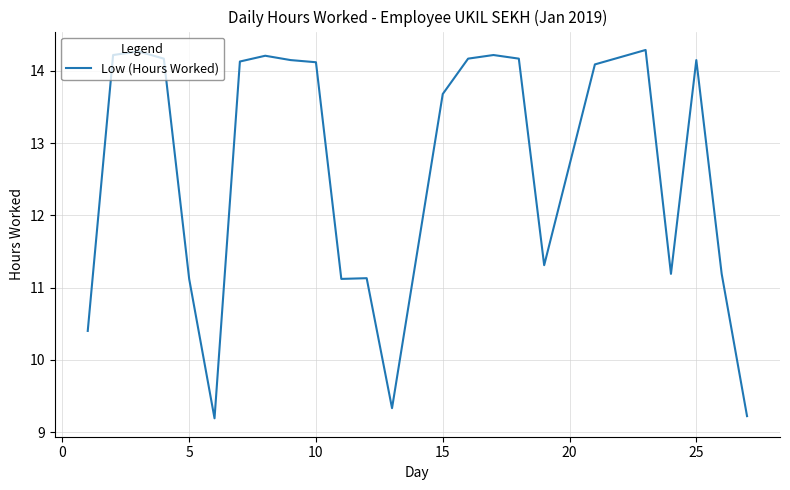

What is the greatest value displayed?

14.3